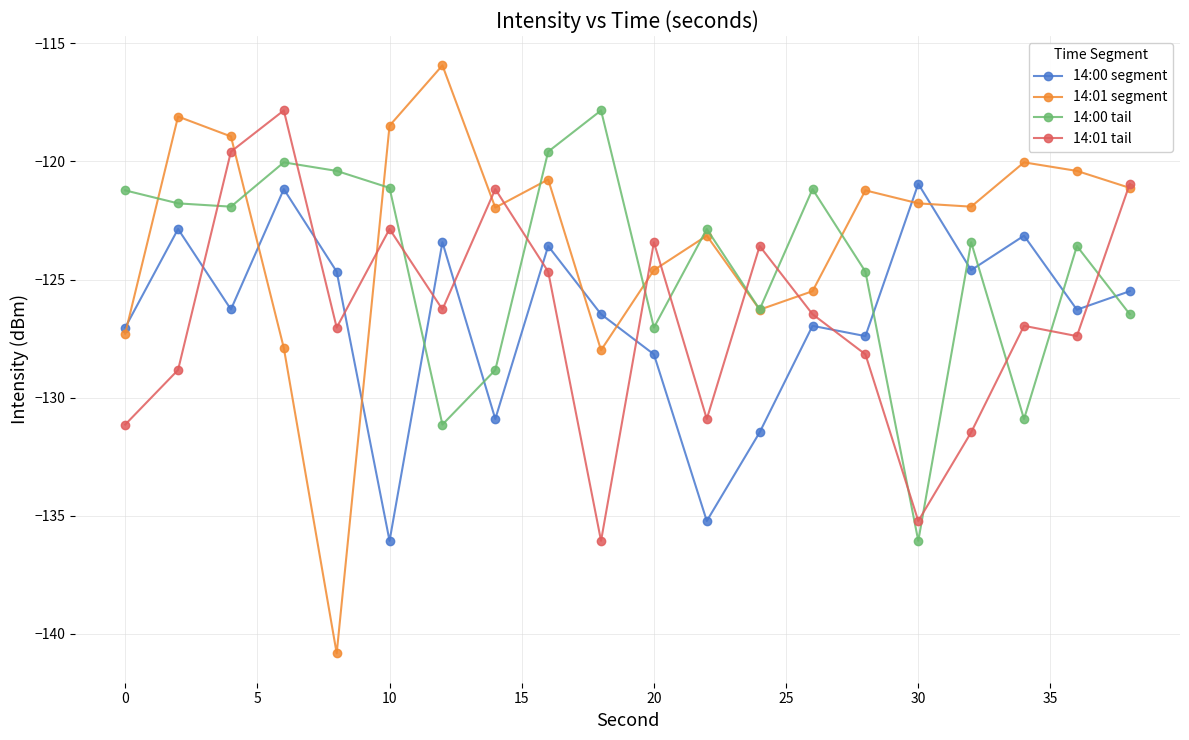

Which series has the widest spread of values?

14:01 segment